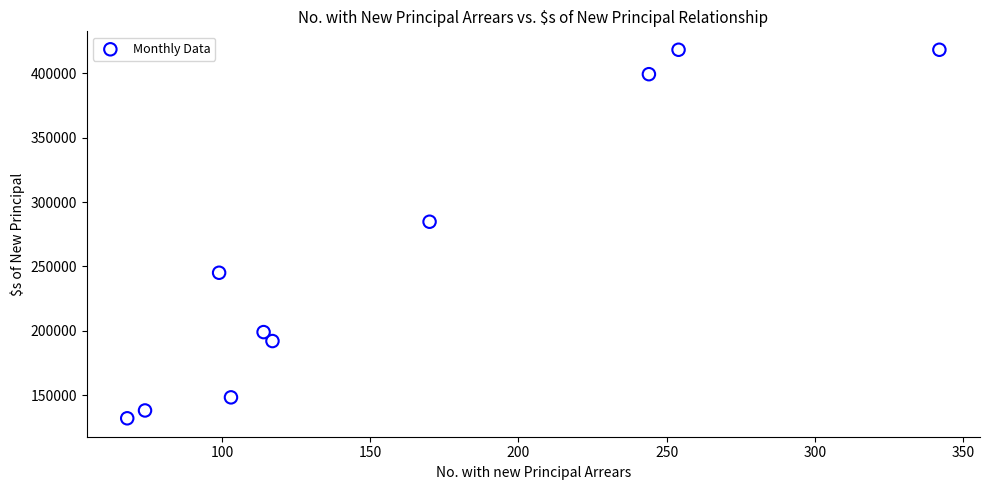

What is the average Y value?

257538